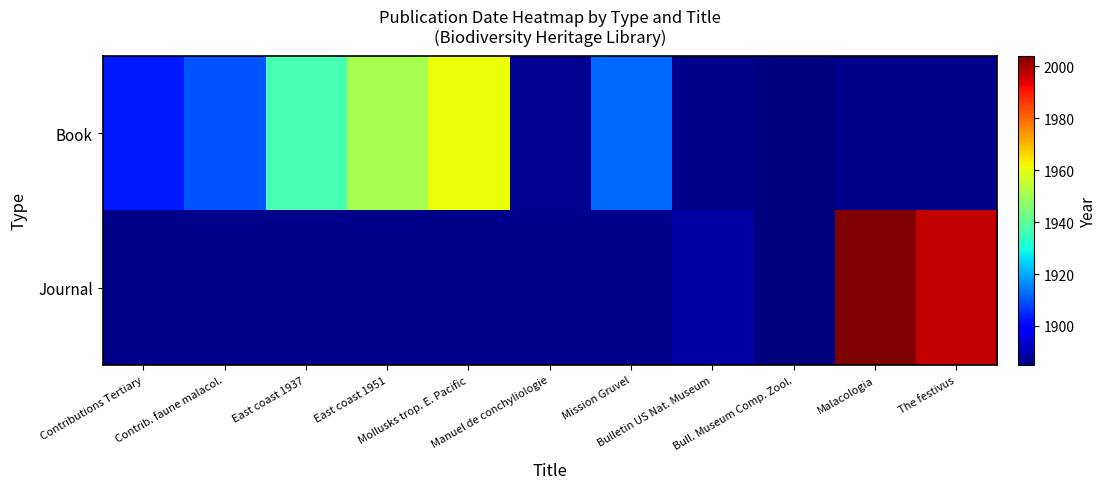

Is it true that Book equals 1961.0 at Mollusks trop. E. Pacific?

True